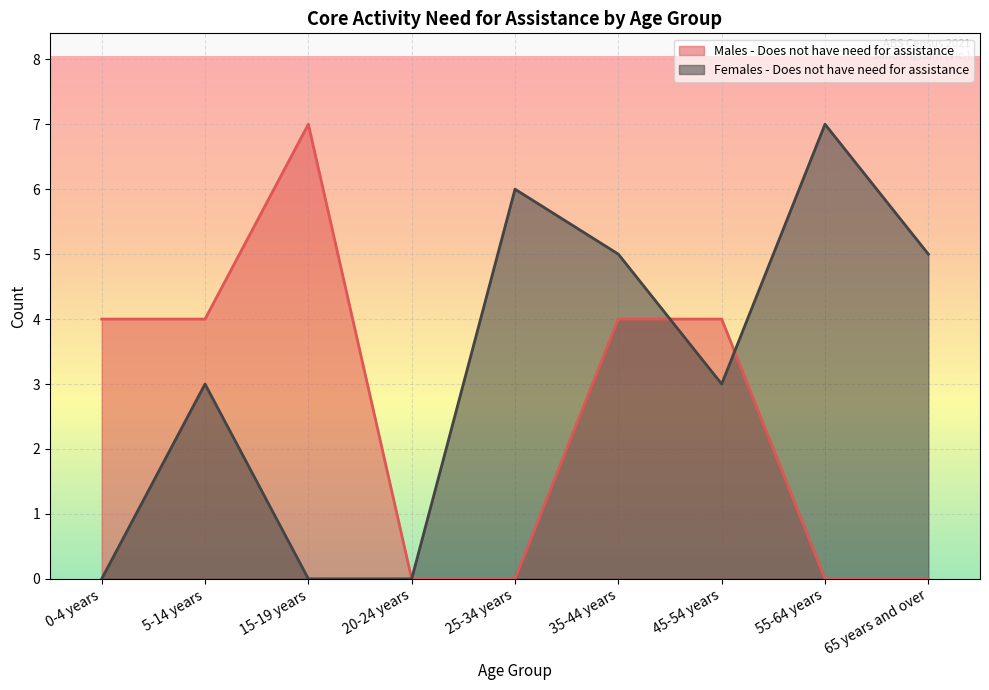

How many distinct data groups are displayed?

2